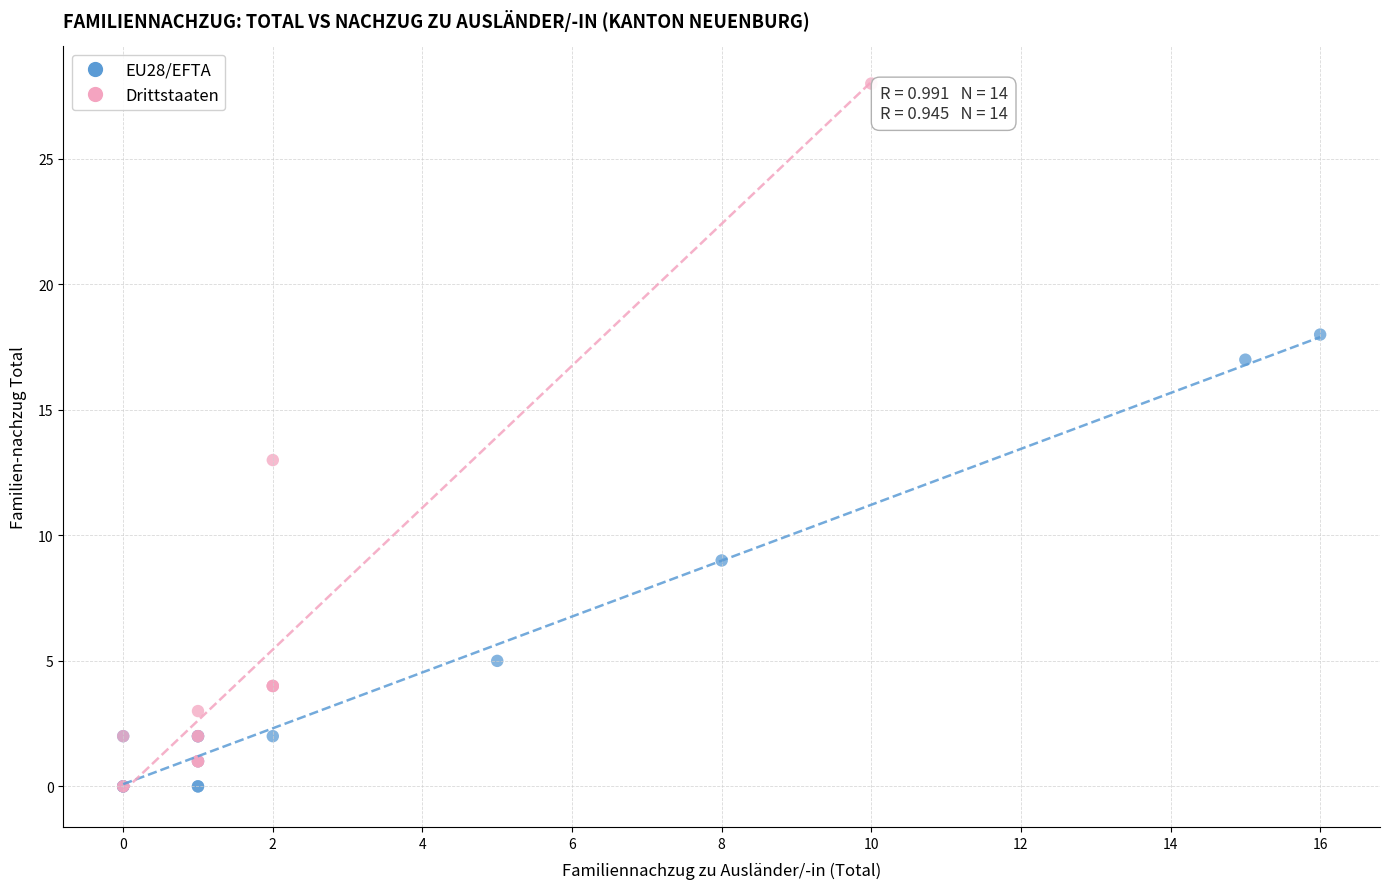

Which series has the largest Y range (max minus min)?

Drittstaaten